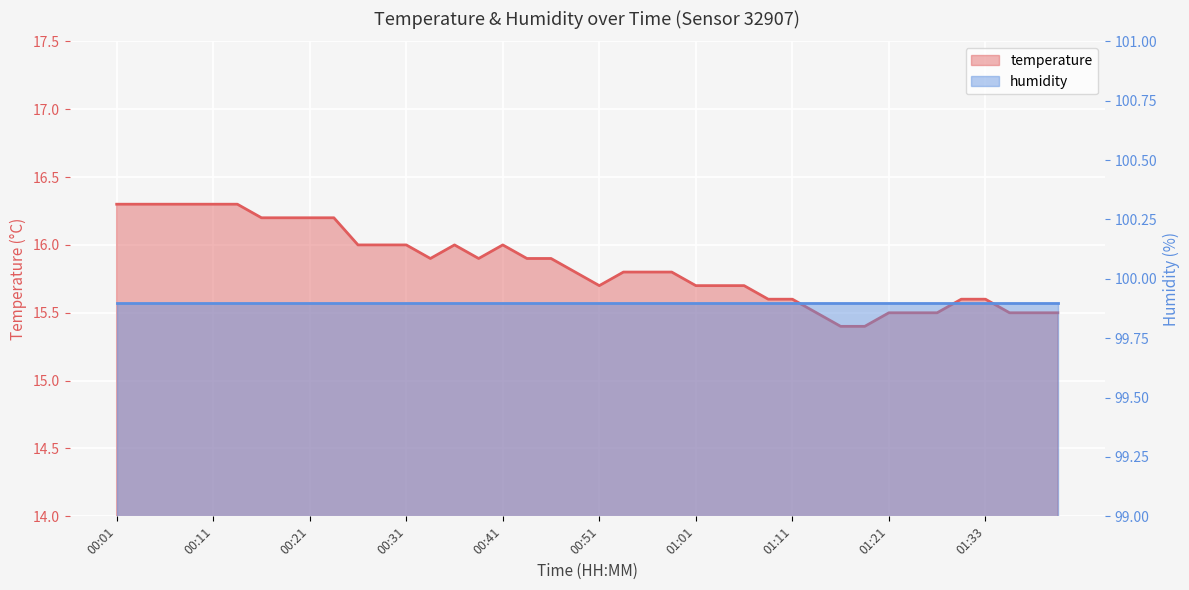

What is the sum of the values at 00:19 and 00:48?

32.0